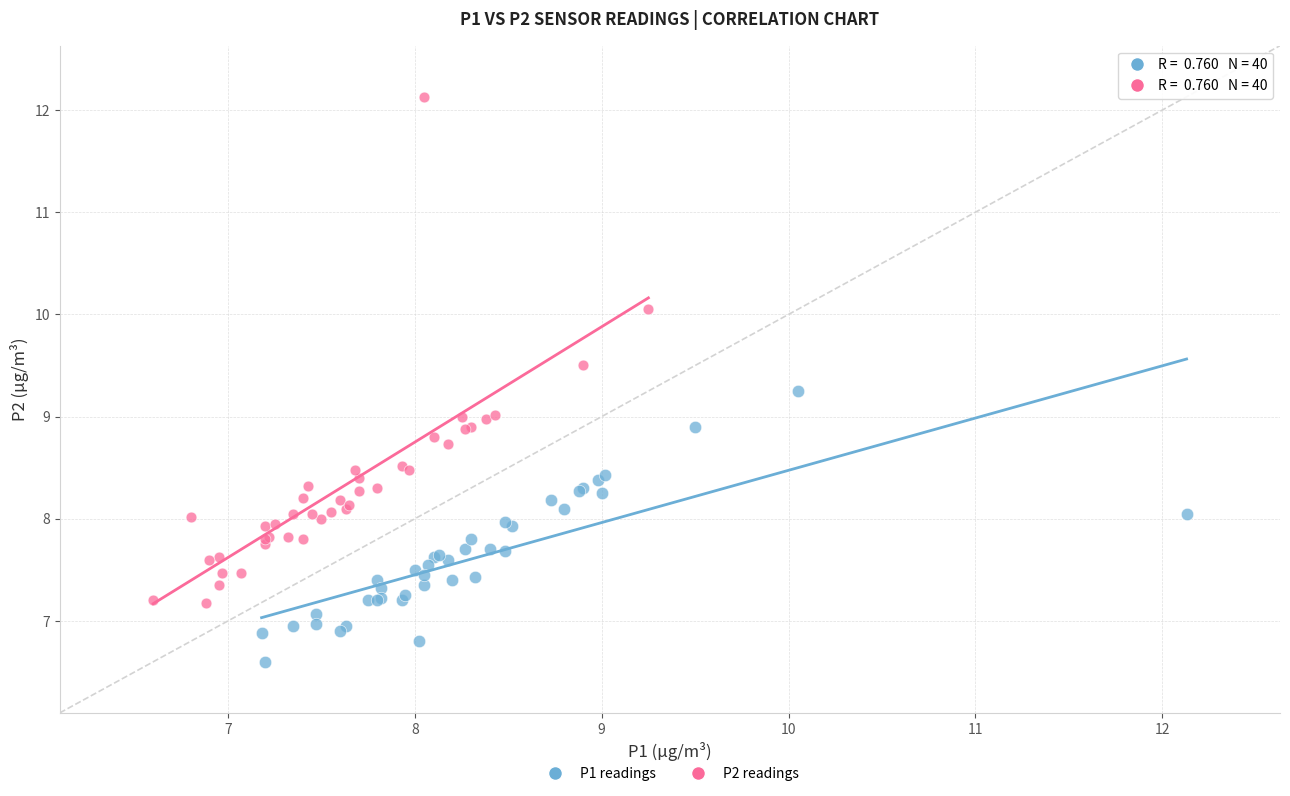

Which series contains the highest Y value?

P2 readings